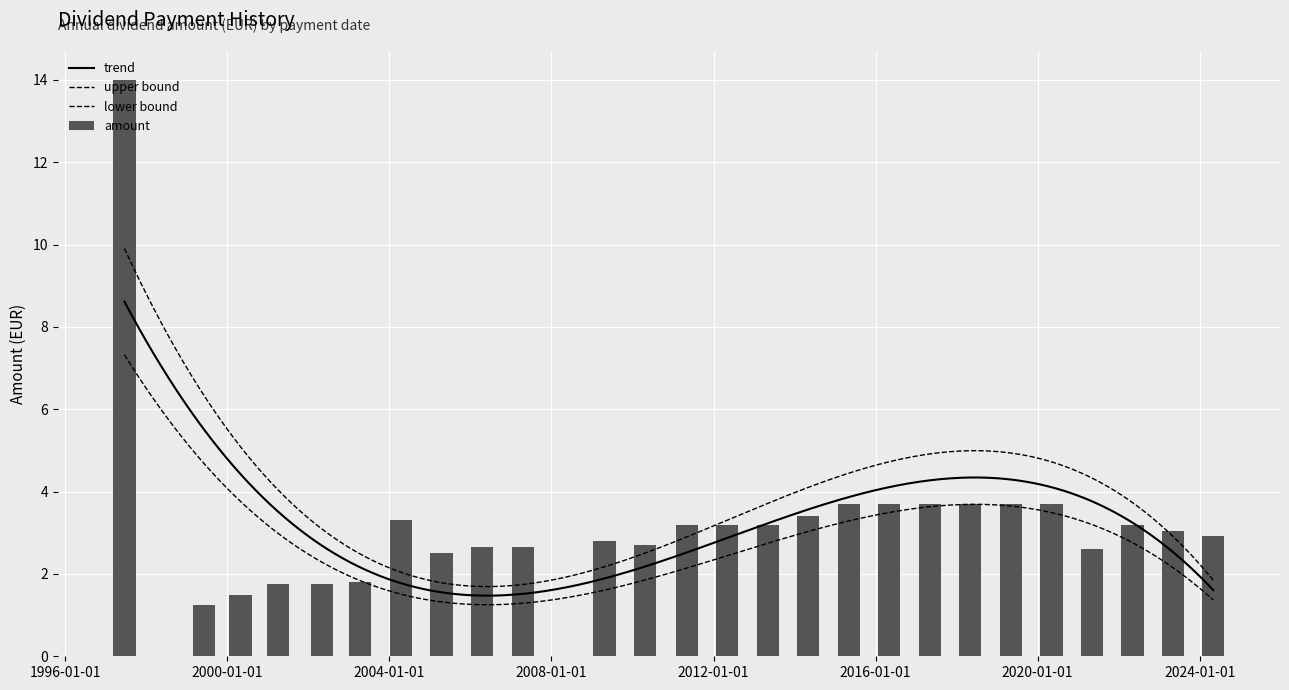

What is the difference between the second highest and second lowest values in the amount series?

2.2